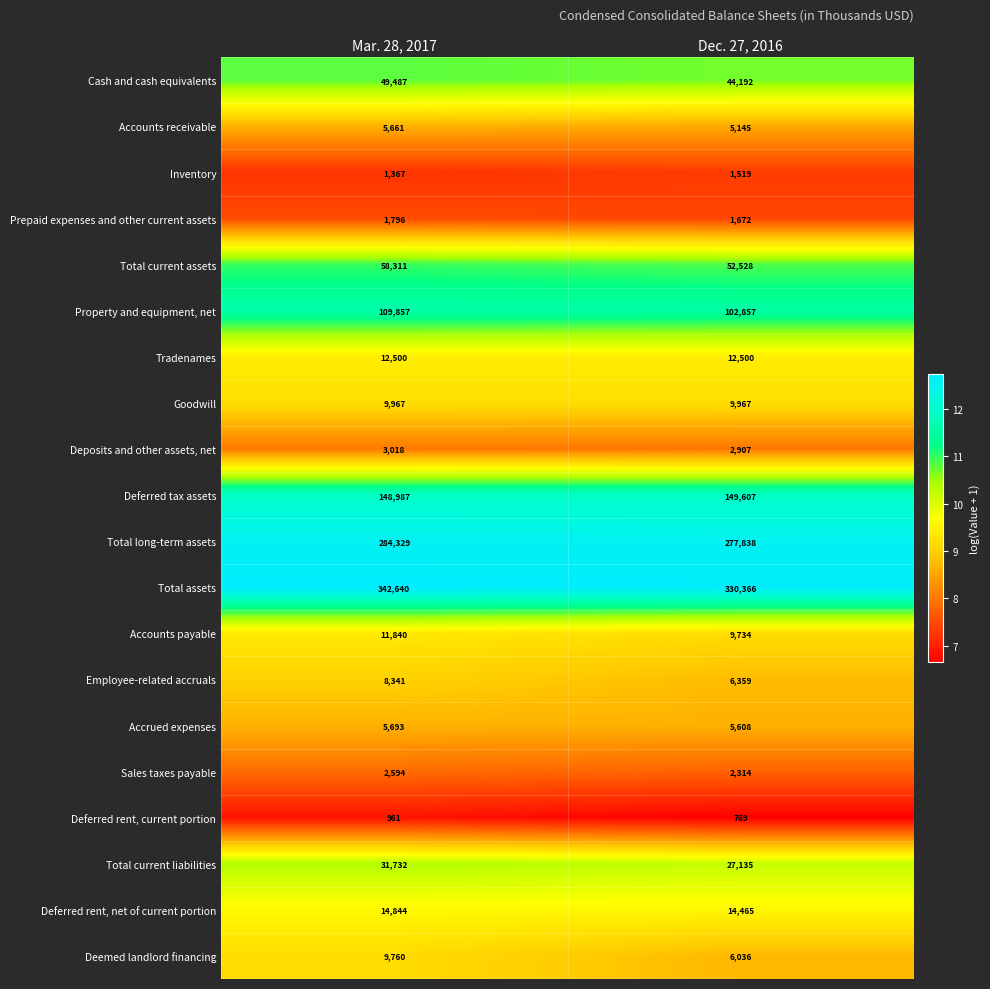

List the series in order of their peak value, lowest first.

Deferred rent, current portion, Inventory, Prepaid expenses and other current assets, Sales taxes payable, Deposits and other assets, net, Accounts receivable, Accrued expenses, Employee-related accruals, Deemed landlord financing, Goodwill, Accounts payable, Tradenames, Deferred rent, net of current portion, Total current liabilities, Cash and cash equivalents, Total current assets, Property and equipment, net, Deferred tax assets, Total long-term assets, Total assets